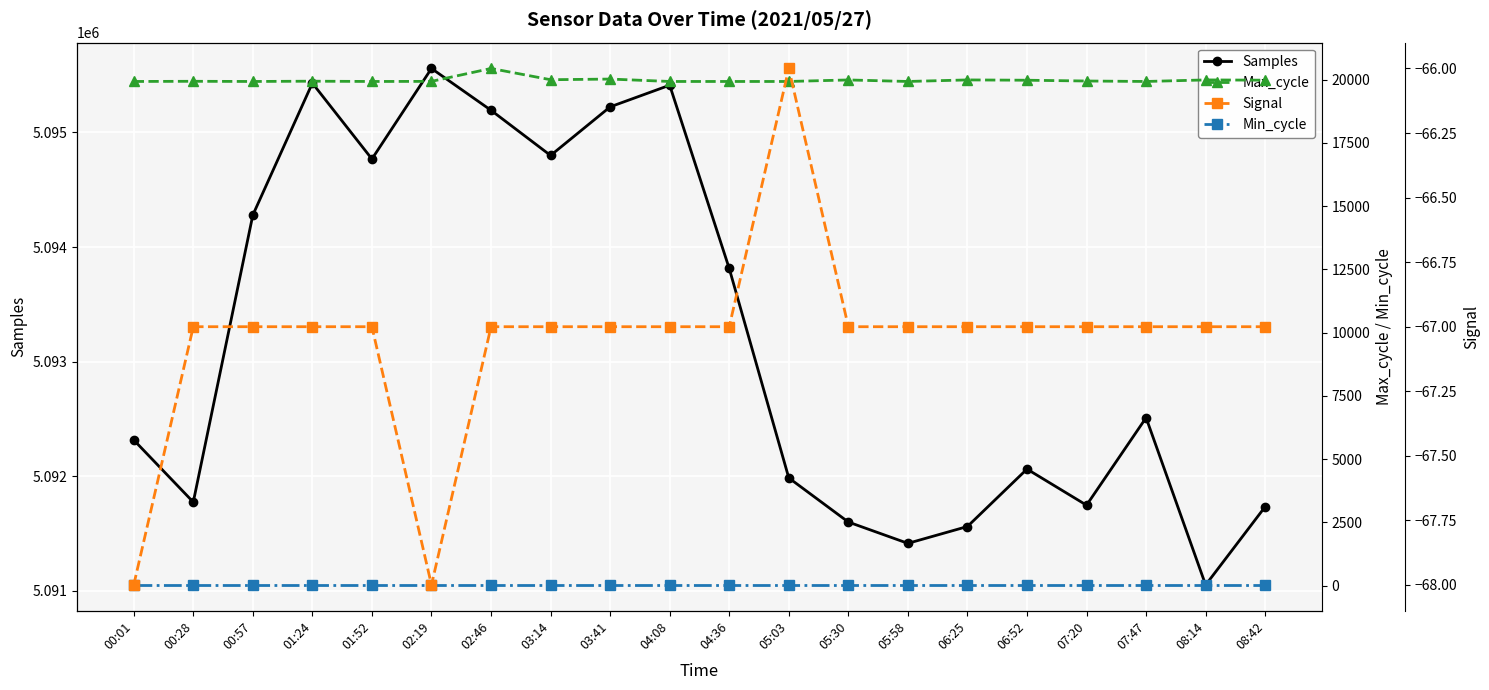

What is the value of the Min_cycle point at the 17th from the left?

28